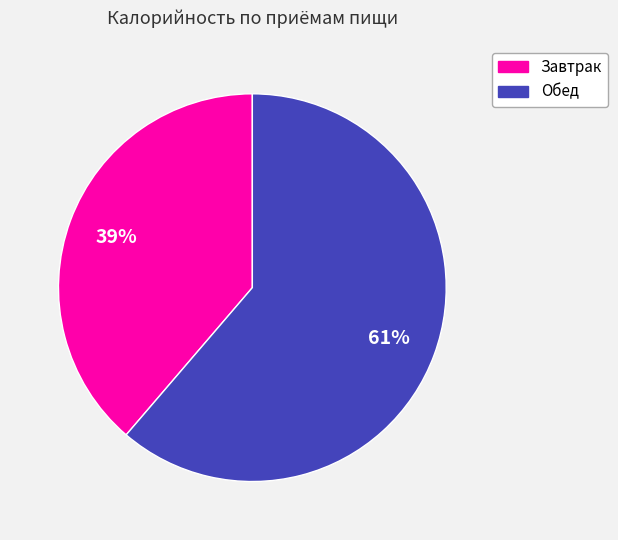

Which has a higher value, Завтрак or Обед?

Обед